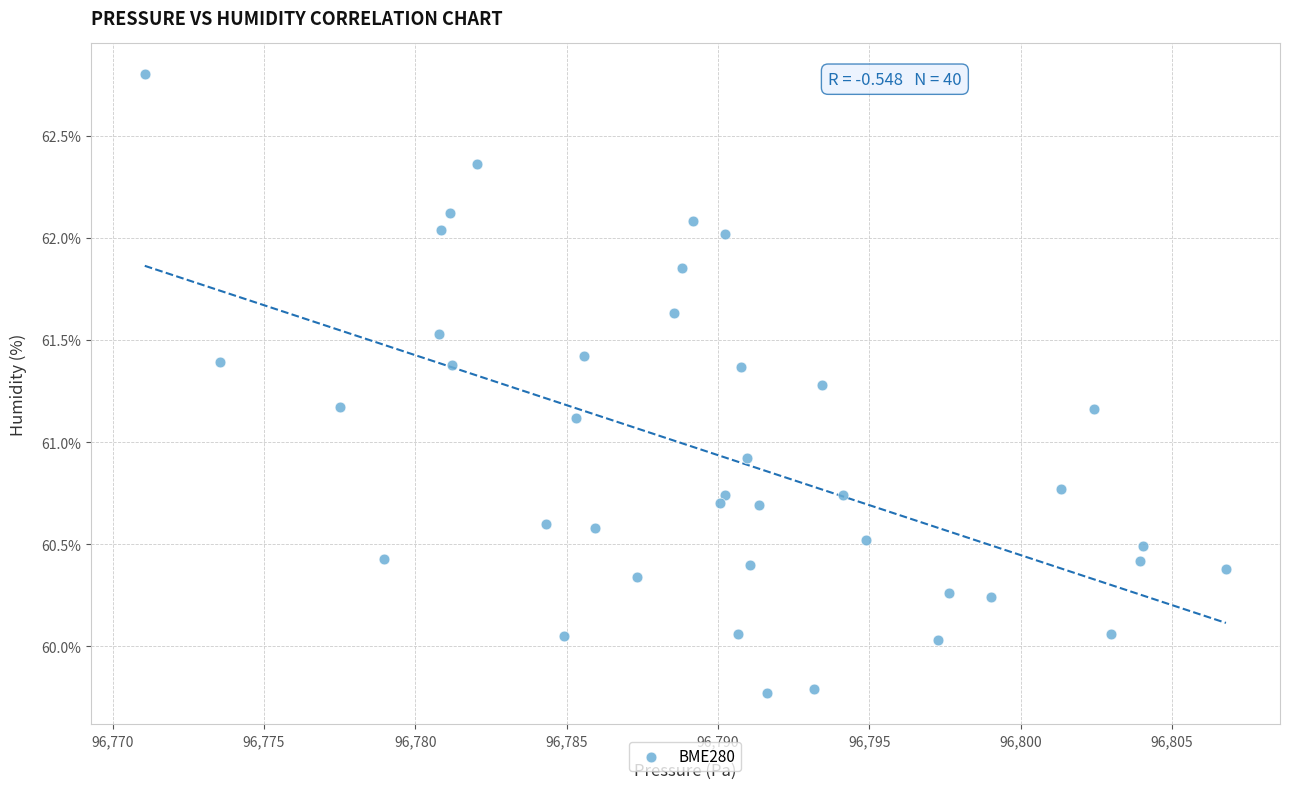

What Y value in the scatter plot is closest to 61?

60.9